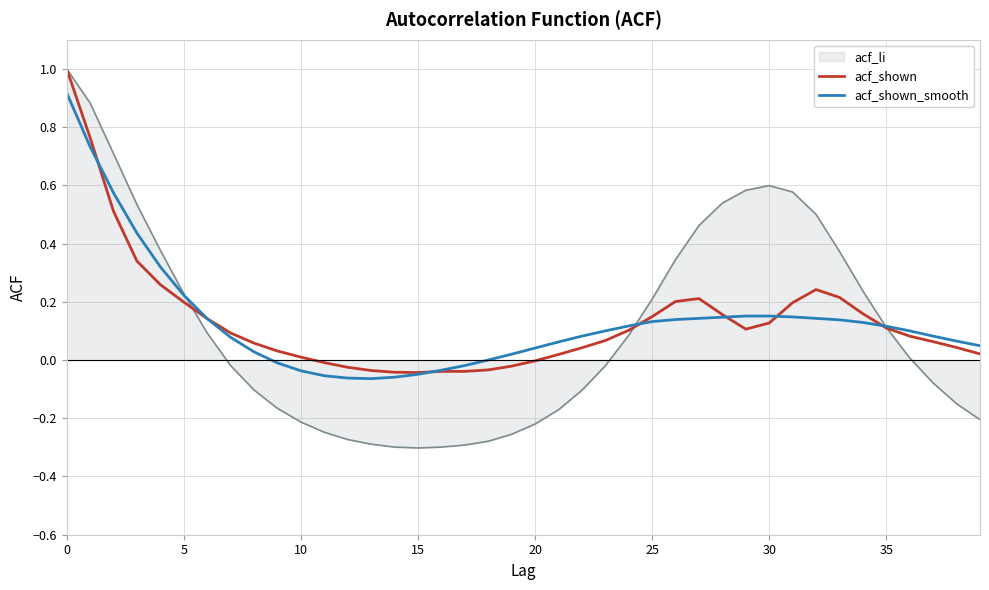

Which series has the widest spread of values?

acf_li